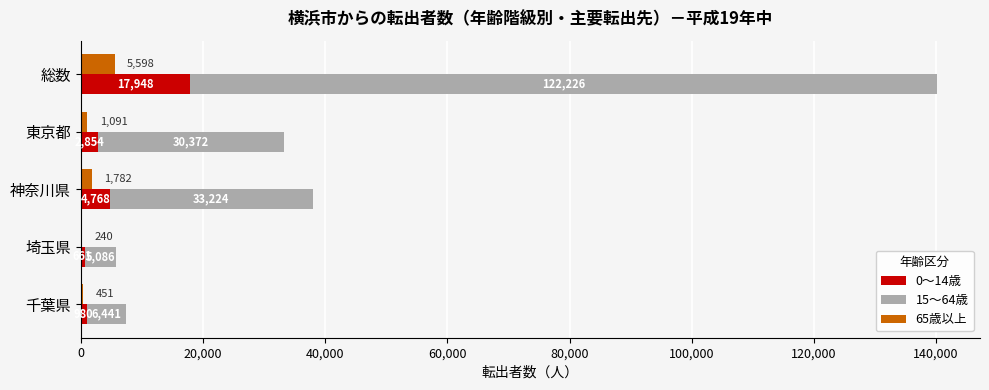

Is the value of 65歳以上 at 埼玉県 greater than the value of 0～14歳 at 神奈川県?

No